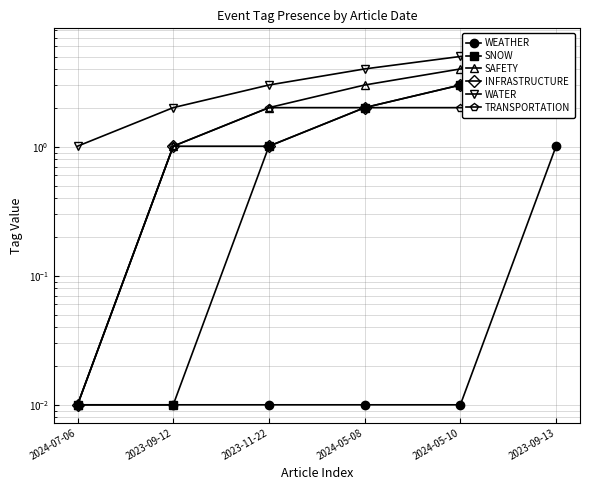

How many lines are shown in the chart?

6